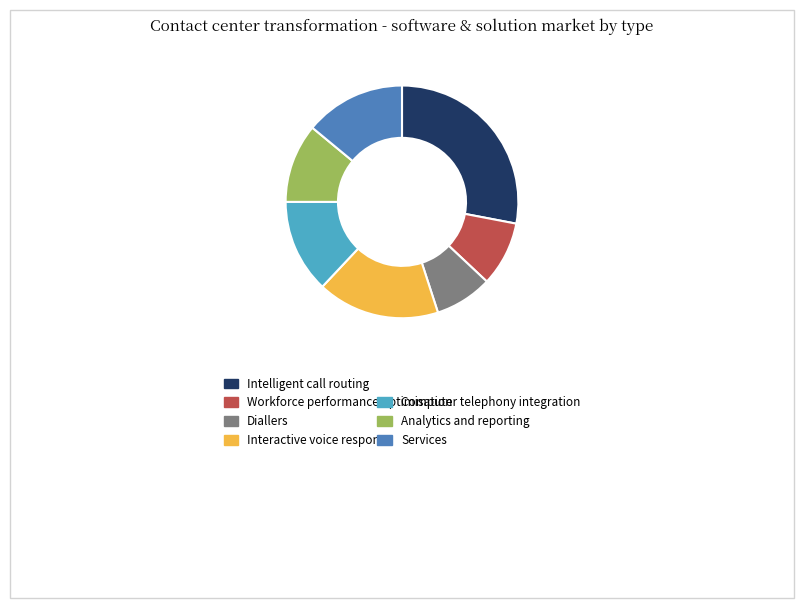

Is there any slice that represents more than half of the pie?

No